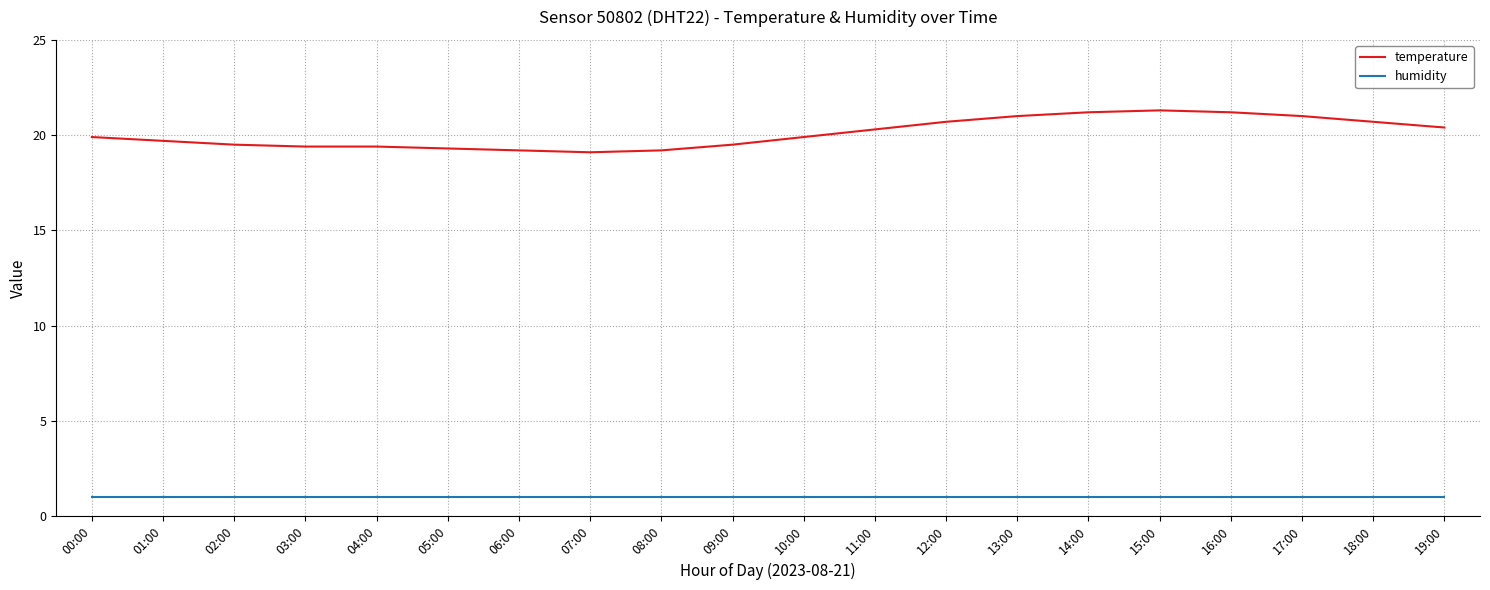

What is the total value across all series at 00:00?

20.9